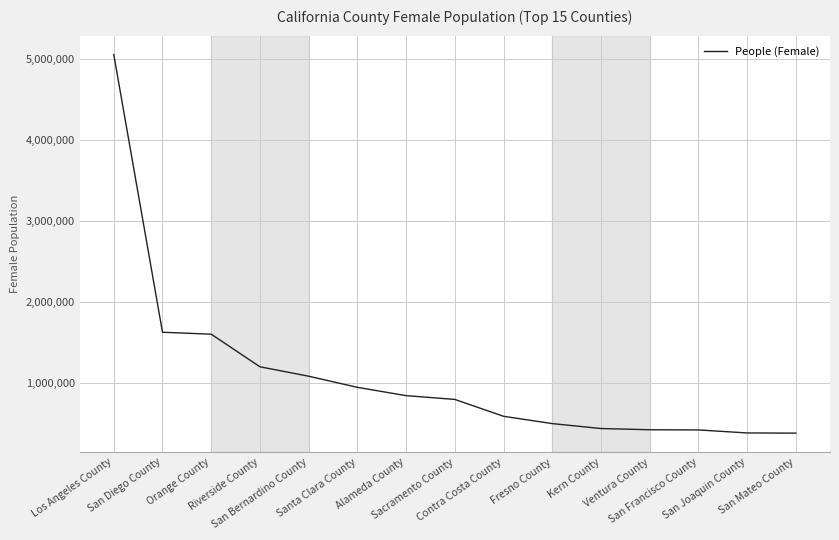

What is the minimum value shown in the chart?

382862